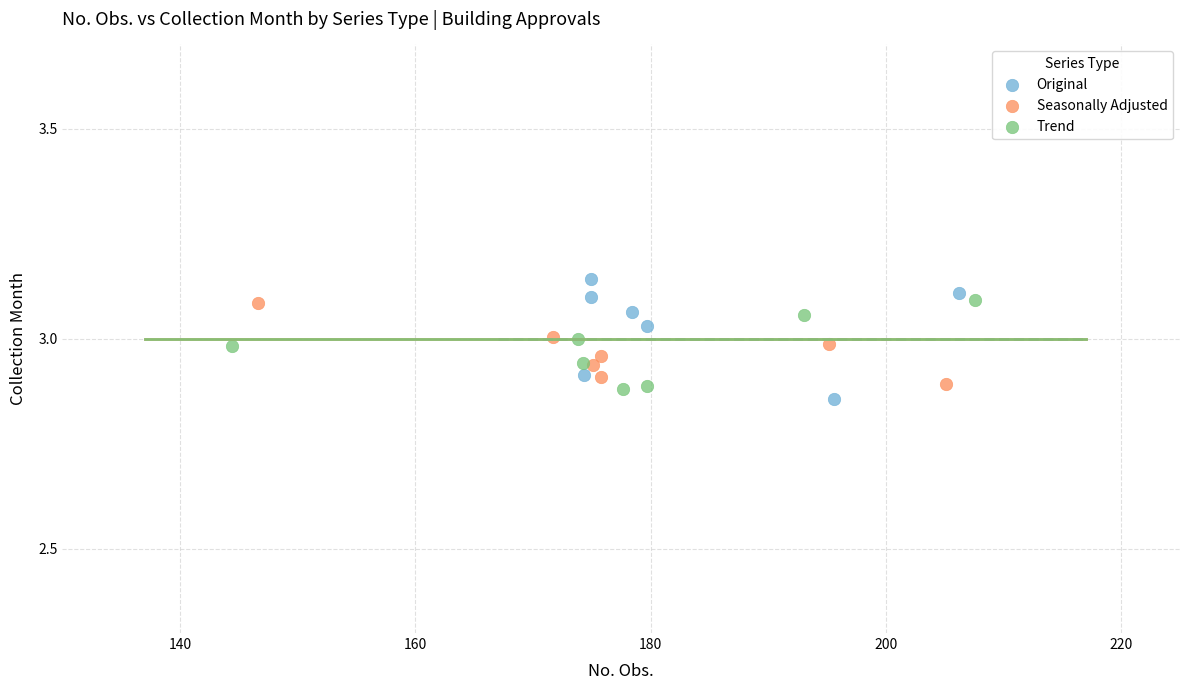

Which series contains the highest Y value?

Original